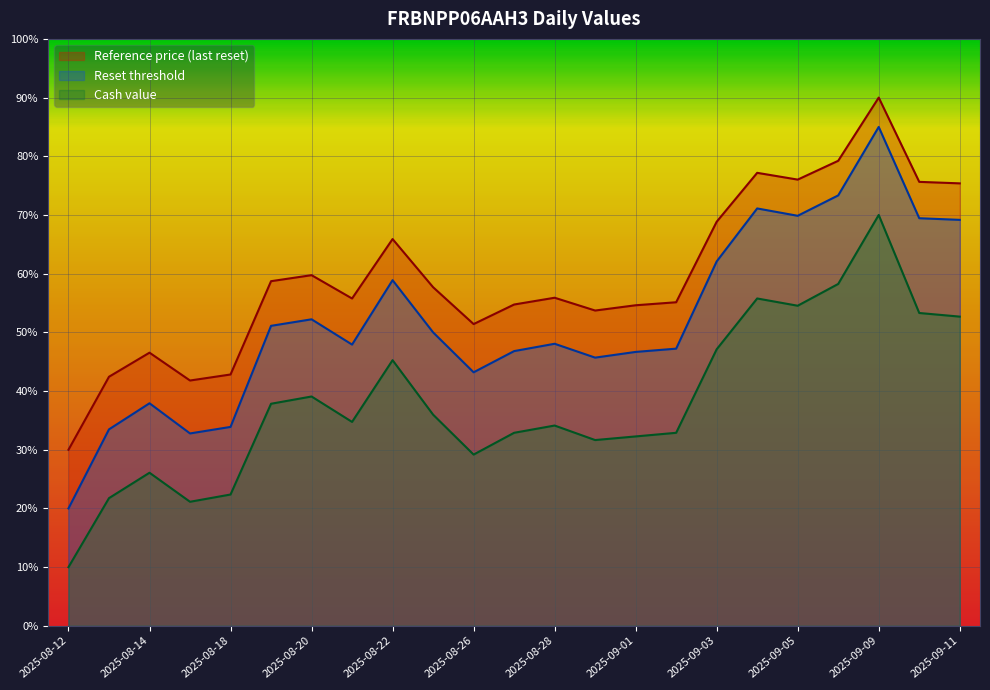

Which series changed the most between 2025-08-14 and 2025-08-22?

Reset threshold